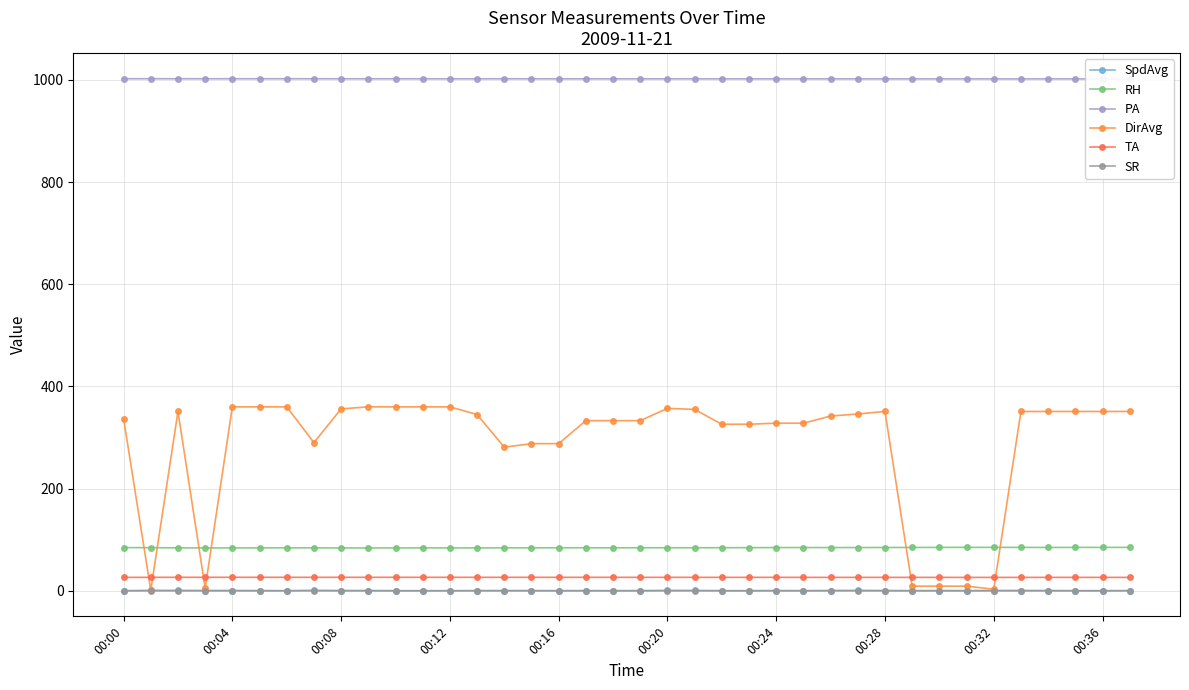

In DirAvg, how many points are higher than both neighbors (excluding endpoints)?

3